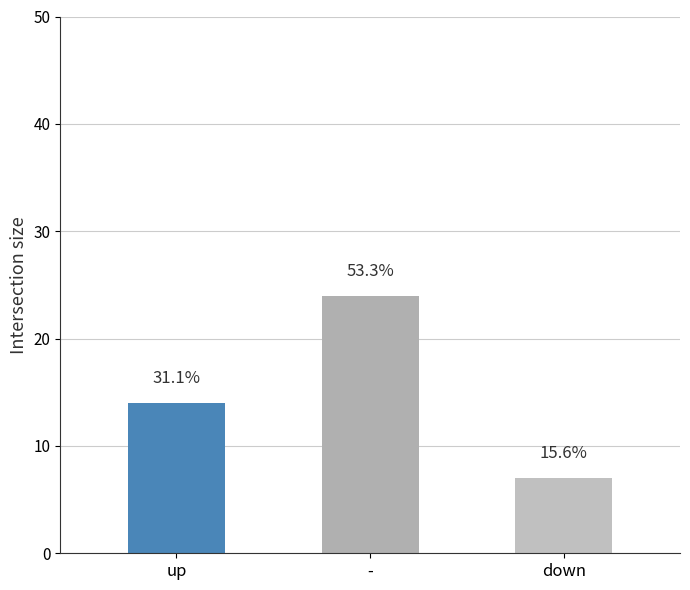

Does the chart contain any negative values?

No